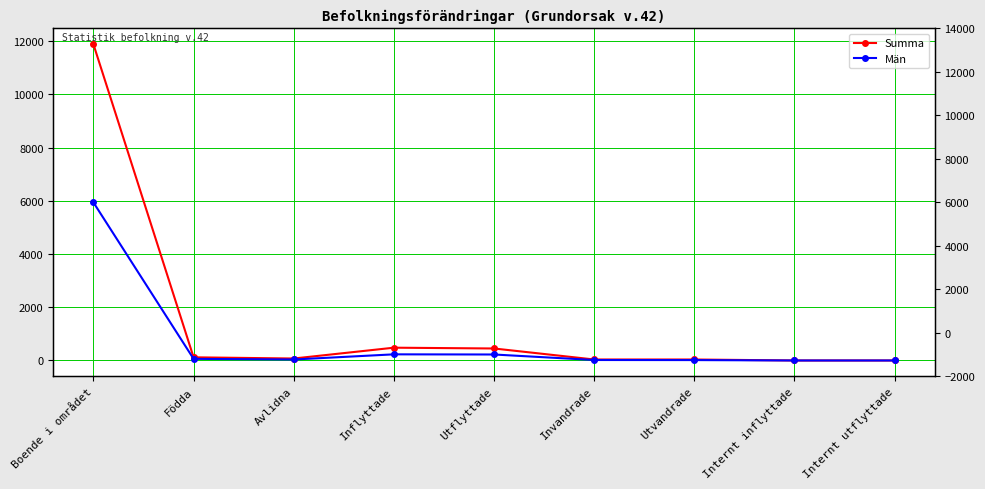

True or false: Män and Summa intersect in this chart.

False